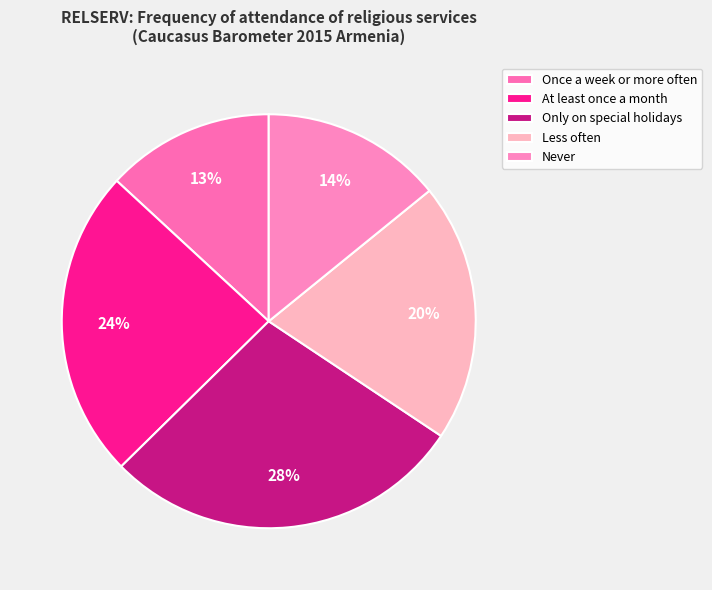

Rank the categories by value from lowest to highest.

Once a week or more often, Never, Less often, At least once a month, Only on special holidays